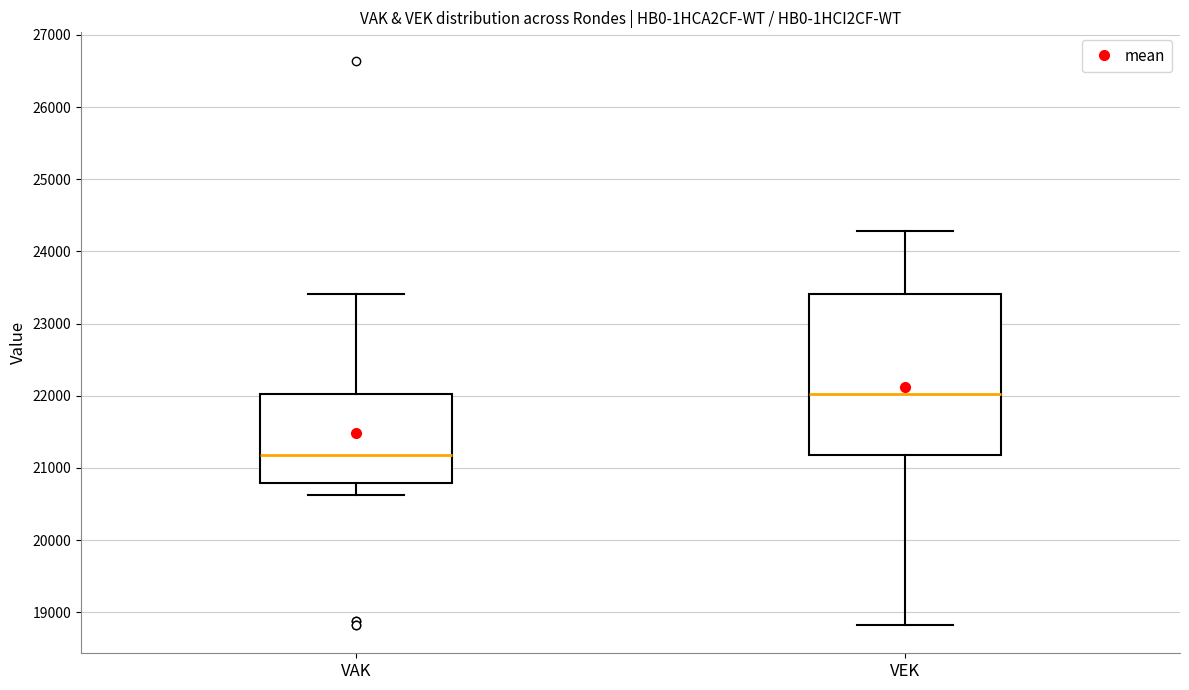

Reading left to right, transcribe this box plot: for each box, give where its median line is, the range the box spans, and where its two whiskers end, as read against the y-axis. The values are not printed on the chart, so give them approximately, as read against the axis.

VAK: median 21200, box 20800 to 22000, whiskers 20600 to 23400
VEK: median 22000, box 21200 to 23400, whiskers 18800 to 24300